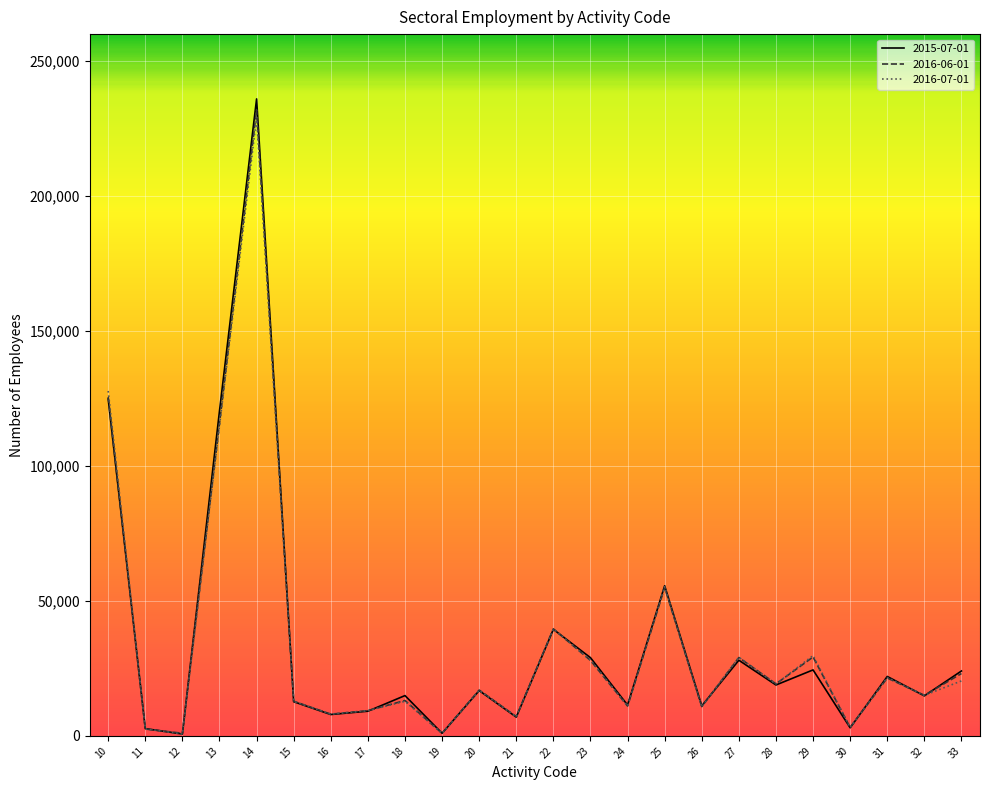

The value of 2016-07-01 at 25 is 25337. True or false?

False